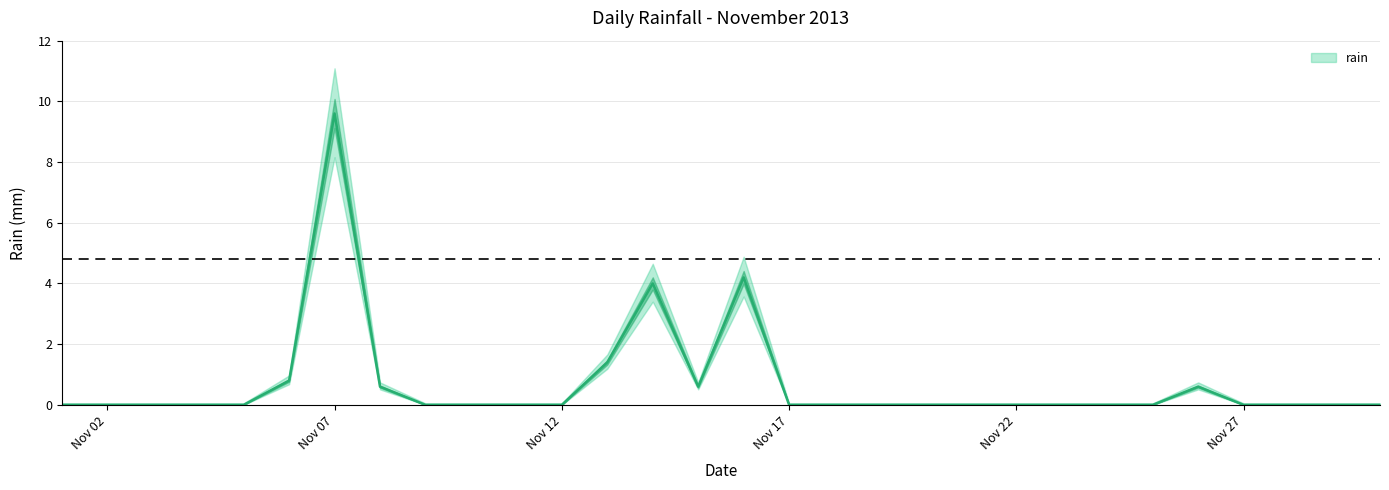

Is this an area chart (filled region under the line)?

No